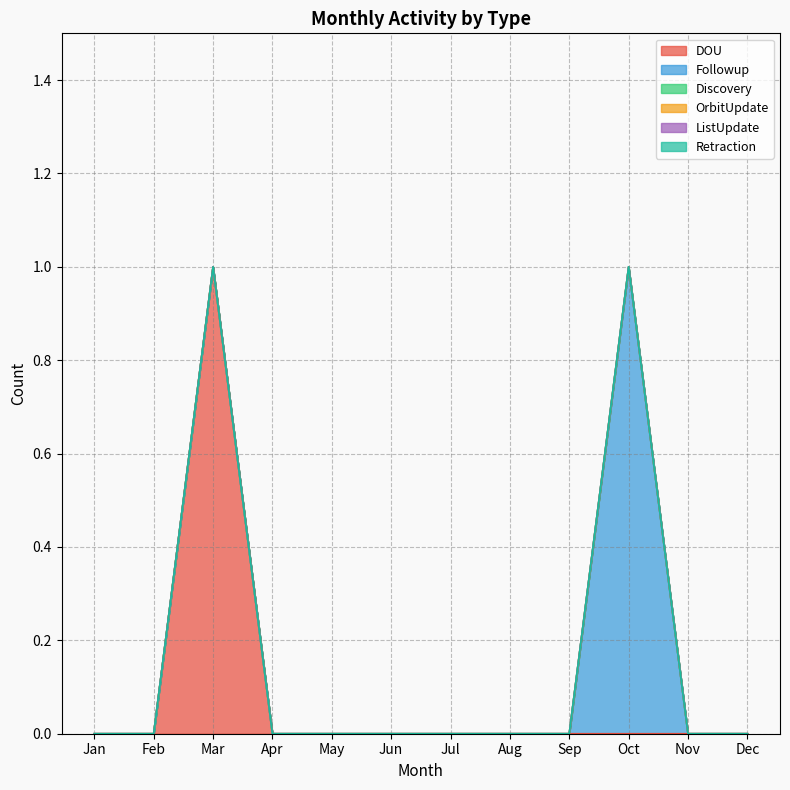

How many Followup values are between 0 and 1?

12